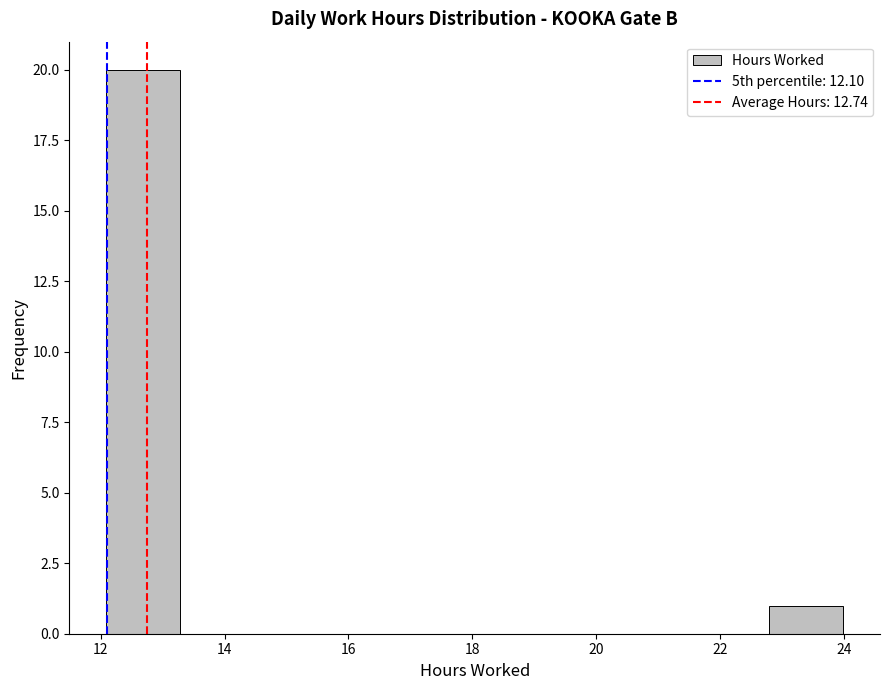

Reading left to right, list every bar in this chart as the range it spans on the x-axis followed by its height. Neither the bar edges nor the heights are printed on the chart, so give them approximately, as read against the axes.

12.0 to 13.2: 20
13.2 to 14.4: 0
14.4 to 15.6: 0
15.6 to 16.8: 0
16.8 to 18.0: 0
18.0 to 19.2: 0
19.2 to 20.4: 0
20.4 to 21.6: 0
21.6 to 22.8: 0
22.8 to 24.0: 1